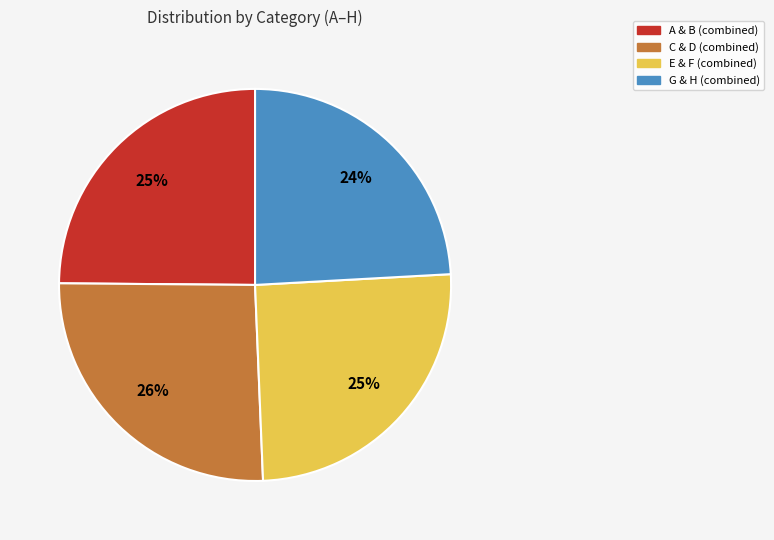

To the nearest percent, what is the difference between the largest and smallest slice percentages?

2%